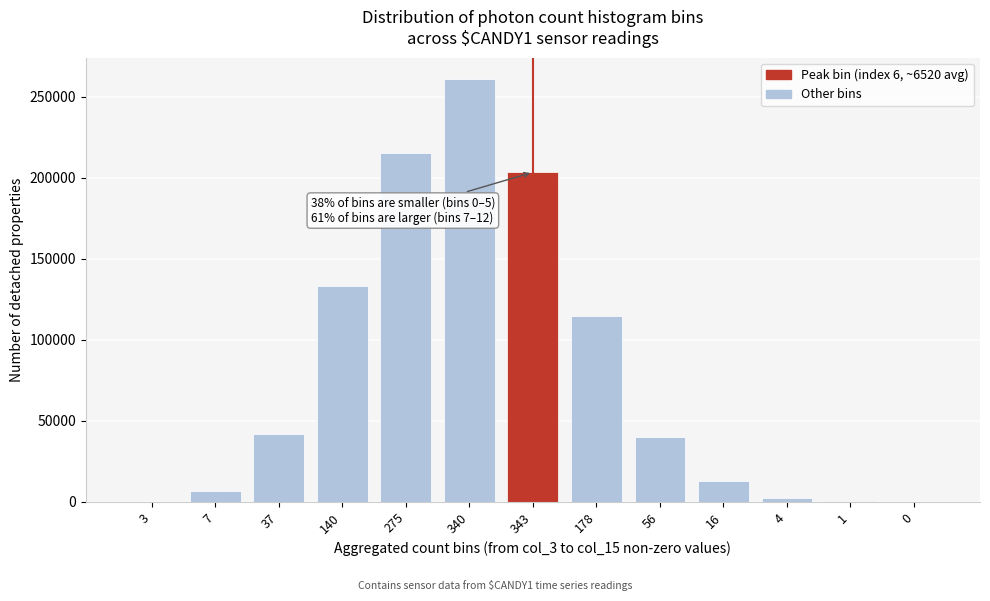

What is the maximum value shown in the chart?

260956